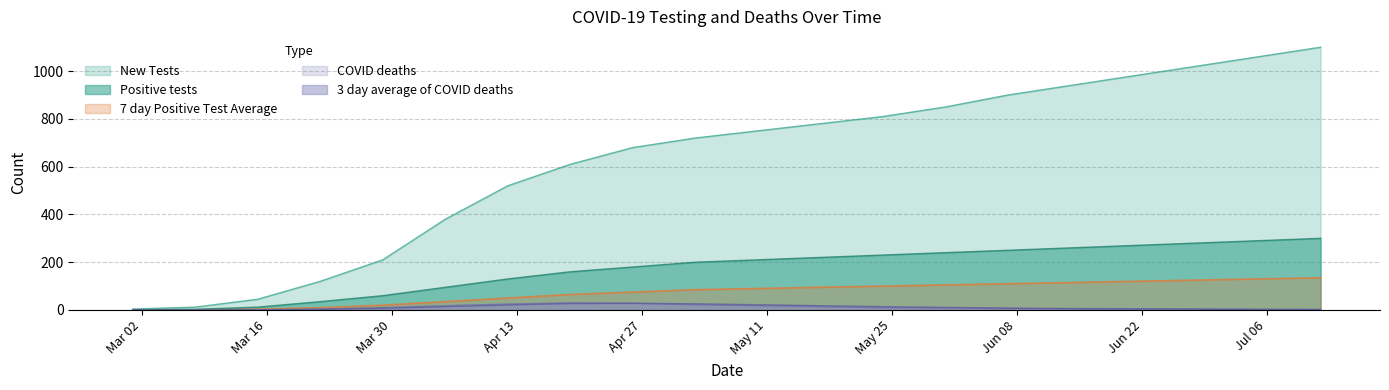

Rank the series by their maximum value, from lowest to highest.

3 day average of COVID deaths, COVID deaths, 7 day Positive Test Average, Positive tests, New Tests